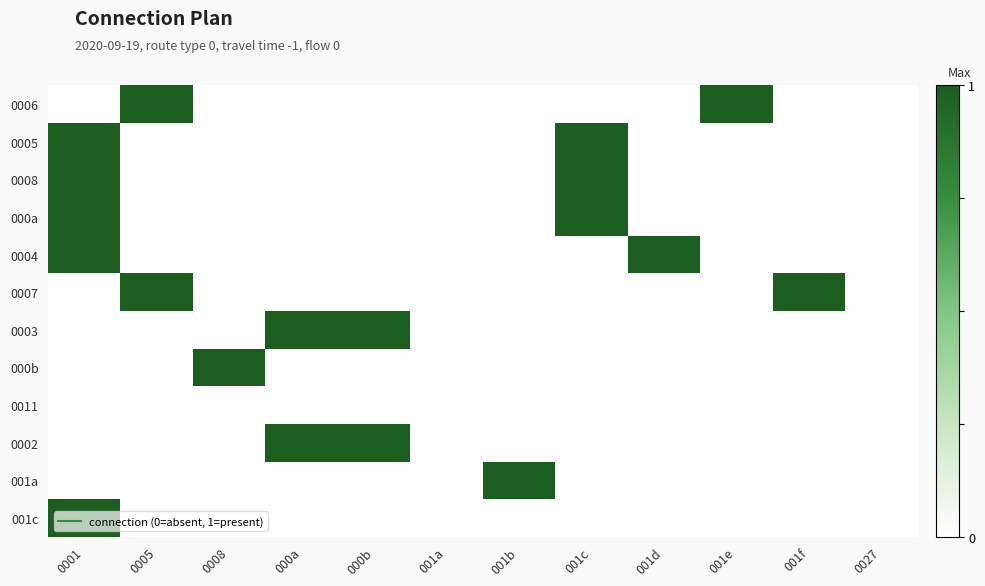

What is the total value across all series at 000a?

2